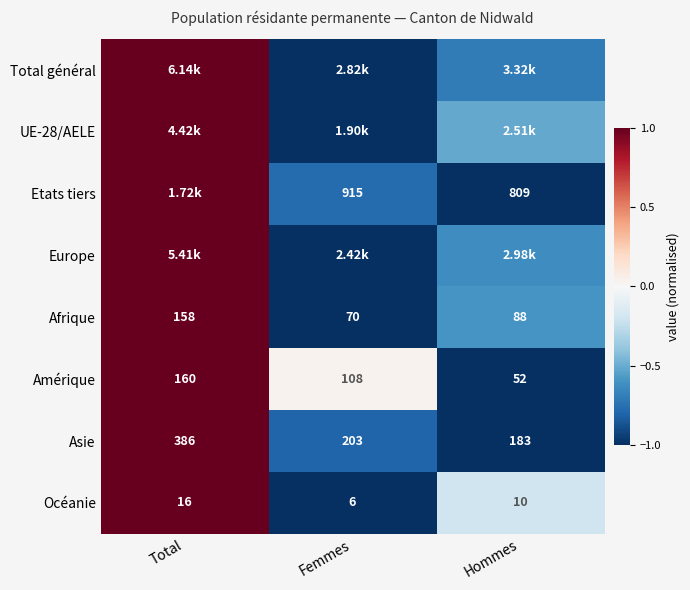

Where is Océanie nearest to the value 11?

Hommes